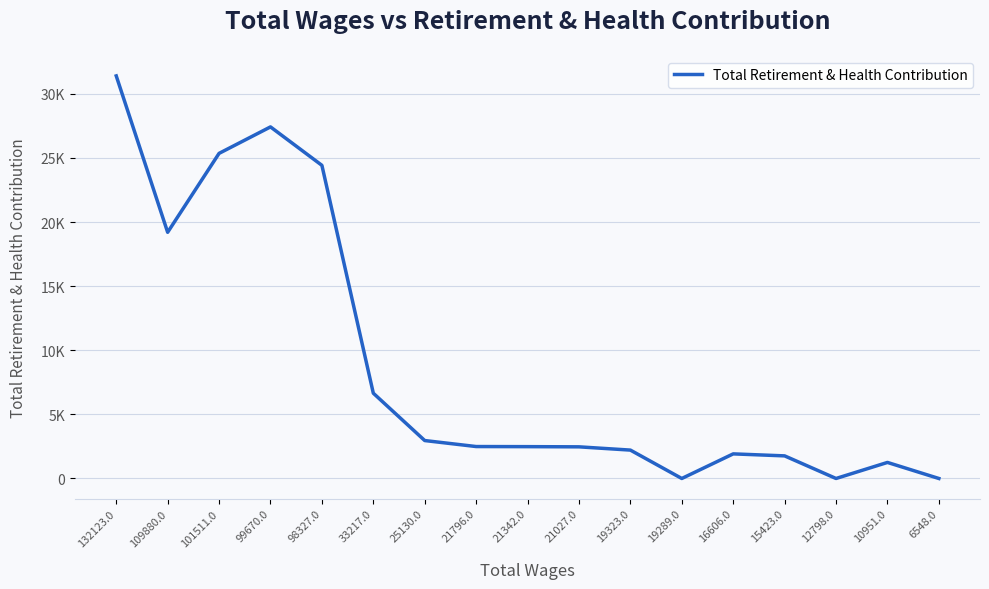

What is the label of the 15th point from the left?

12798.0